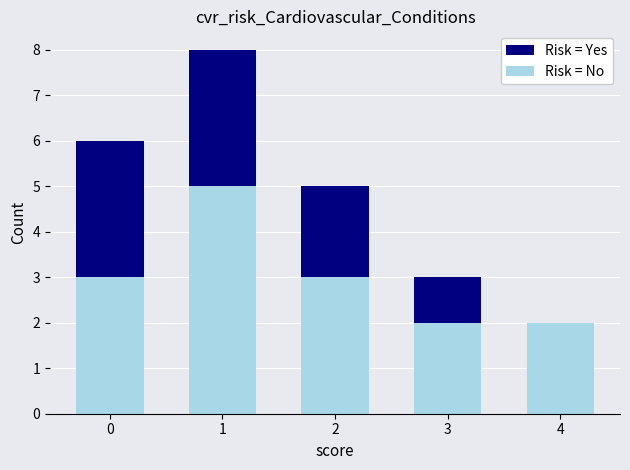

True or false: Risk = No has a value of 3 at 2.

True